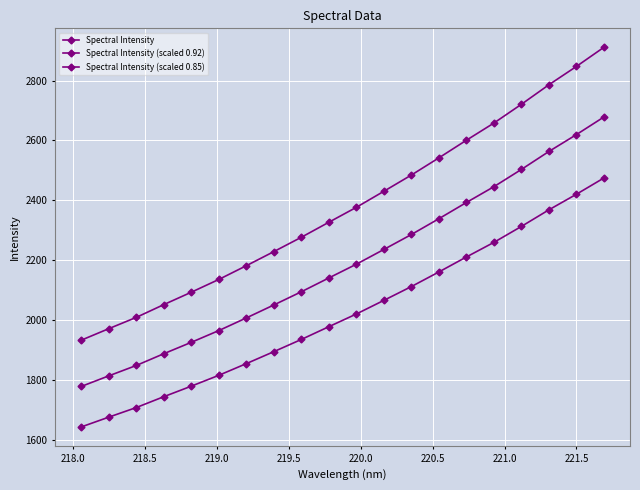

How many lines are shown in the chart?

3